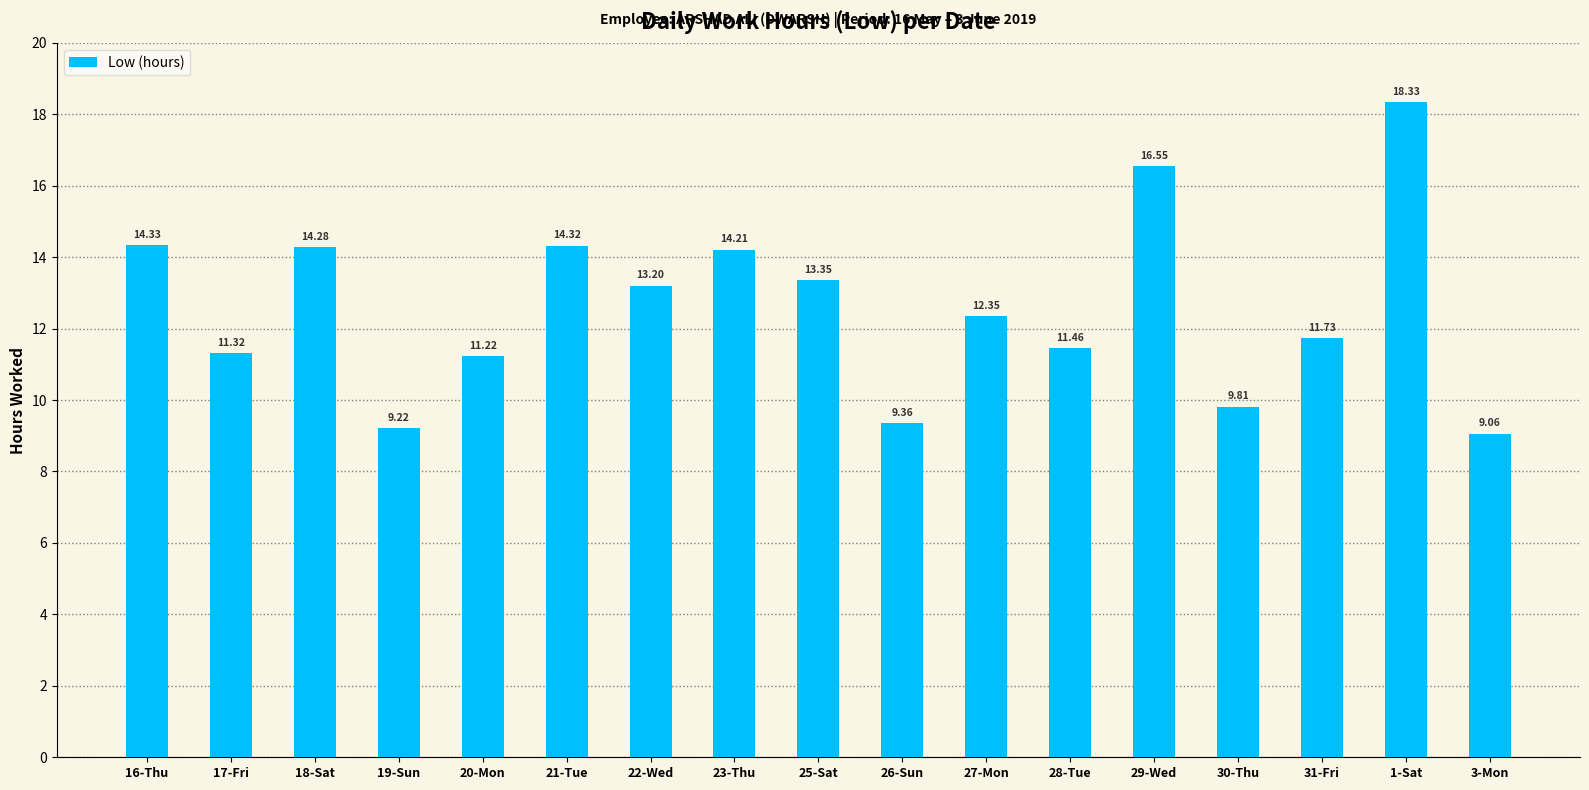

How many distinct data groups are displayed?

1